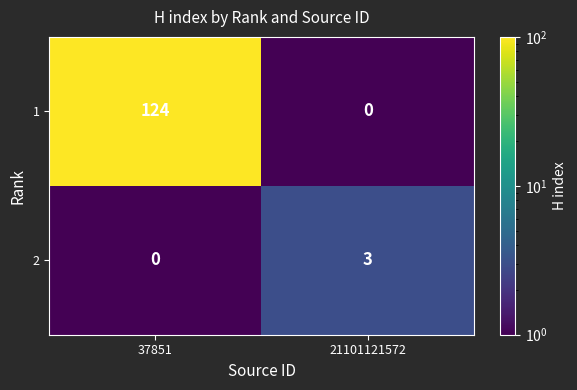

Which series has the largest total across all categories?

1